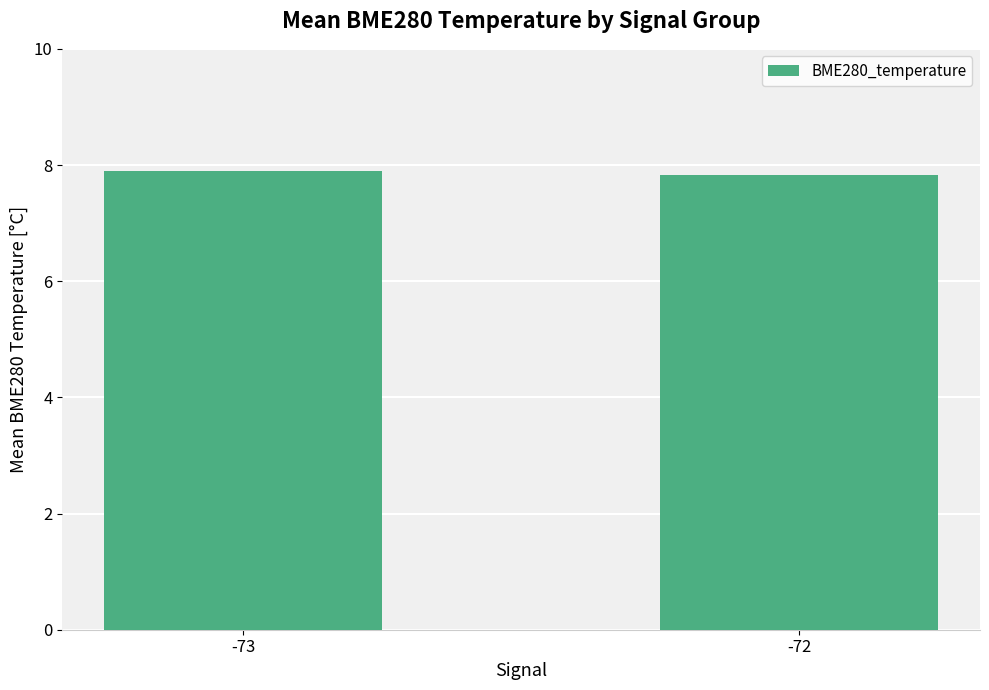

Reading right to left, what are all the values shown in this chart?

7.8	7.9